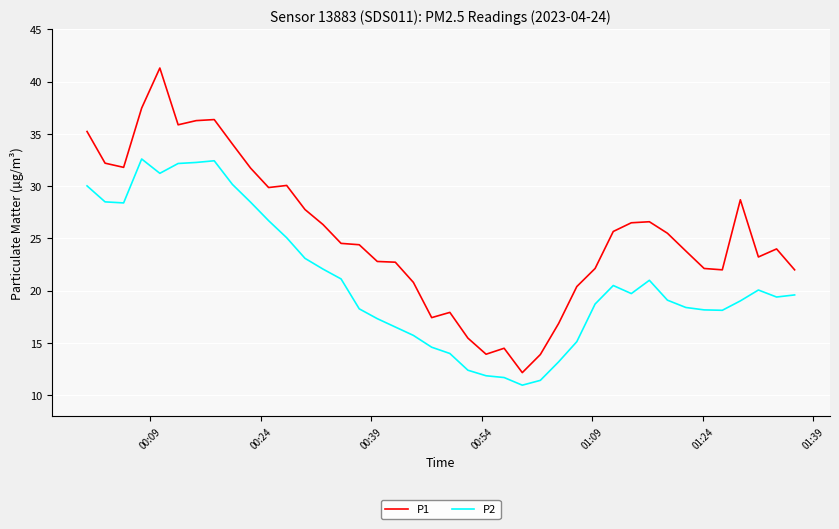

Which series has the largest range (max minus min)?

P1